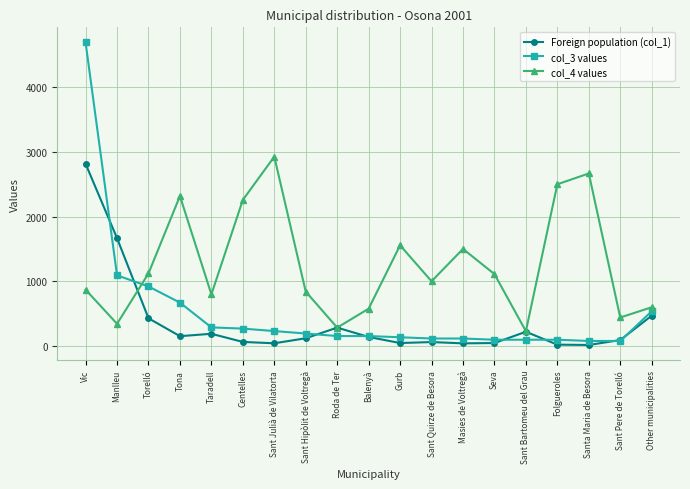

What is the label of the 1st point from the right?

Other municipalities